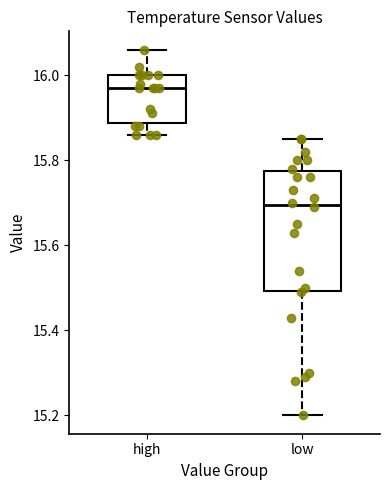

Which box is the tallest, from its lower edge to its upper edge?

low